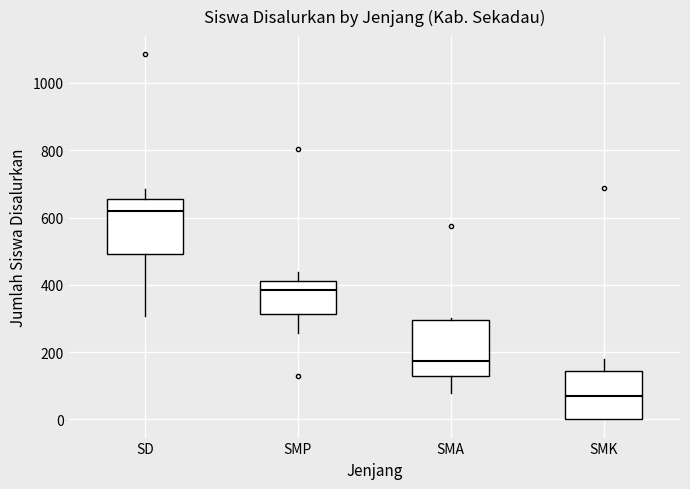

Reading left to right, transcribe this box plot: for each box, give where its median line is, the range the box spans, and where its two whiskers end, as read against the y-axis. The values are not printed on the chart, so give them approximately, as read against the axis.

SD: median 620, box 500 to 660, whiskers 300 to 680
SMP: median 380, box 320 to 420, whiskers 260 to 440
SMA: median 180, box 120 to 300, whiskers 80 to 300
SMK: median 60, box 0 to 140, whiskers 0 to 180